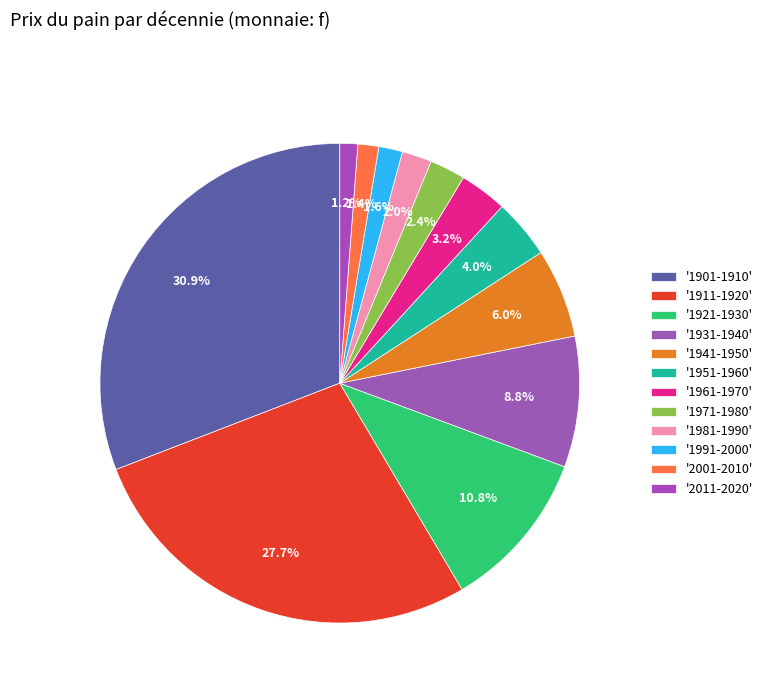

How many segments does this pie chart have?

12